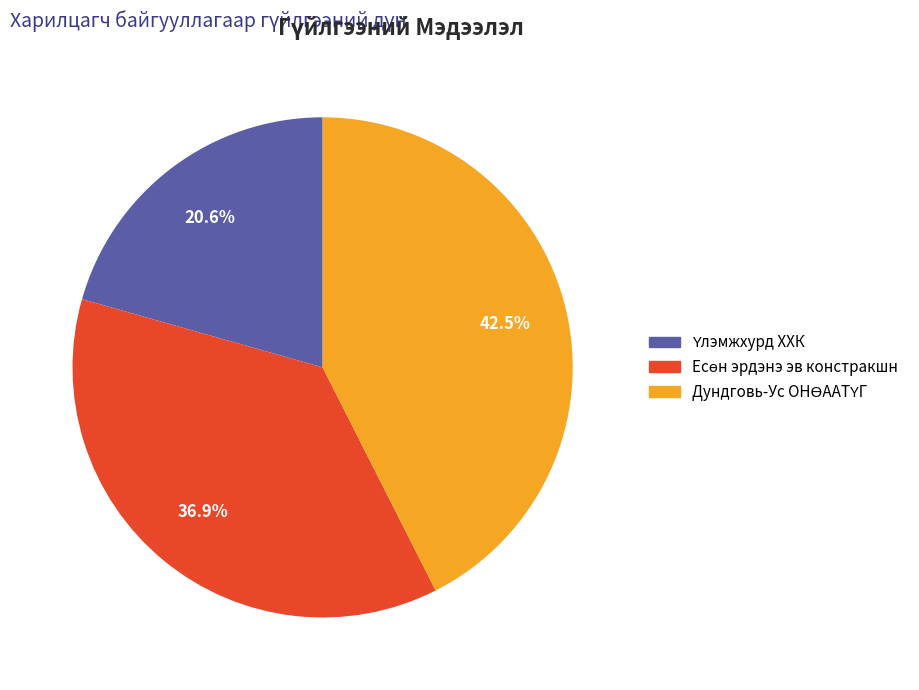

Is there a majority slice in this chart?

No